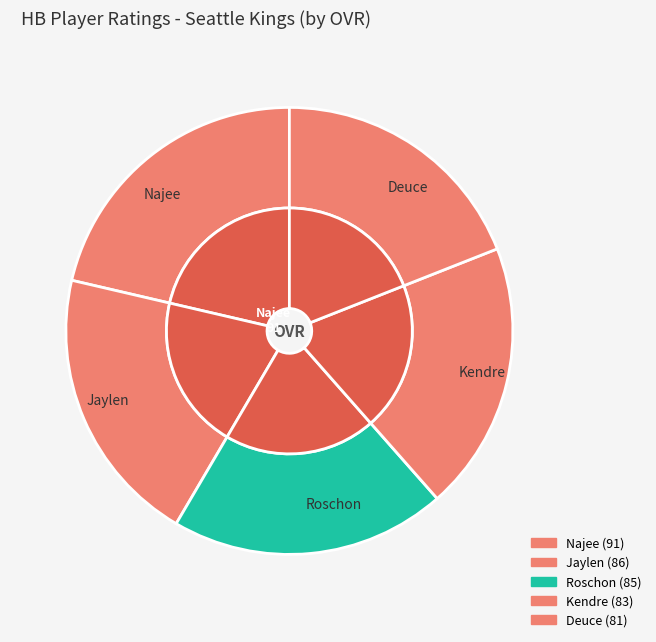

What percentage is the Najee slice, to the nearest percent?

21%